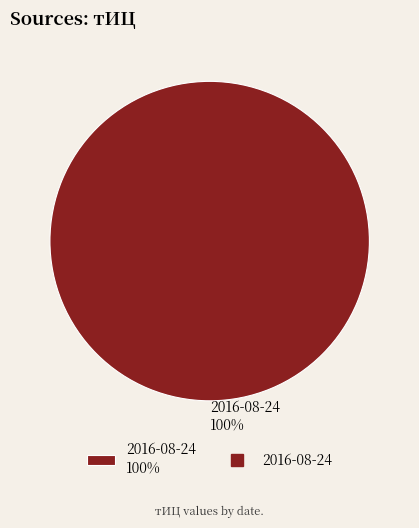

What percentage is the 2016-08-24 100% slice, to the nearest percent?

100%